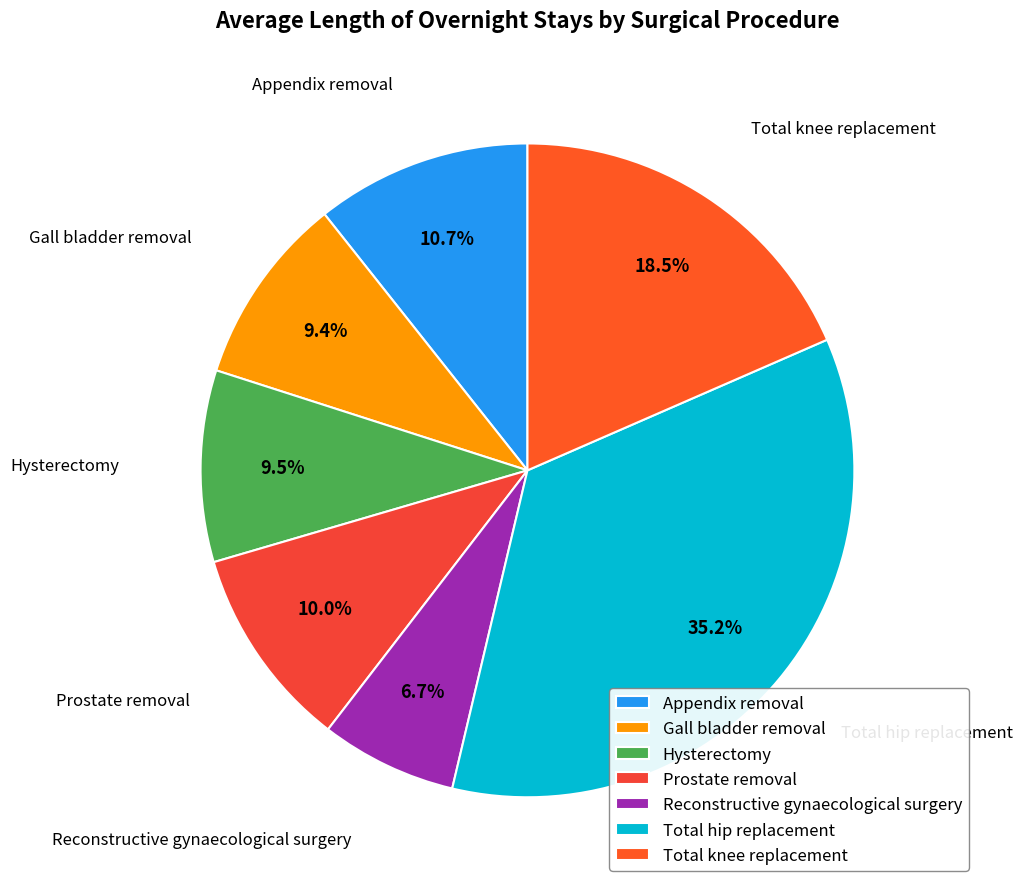

True or false: Appendix removal accounts for 11% of the total.

True